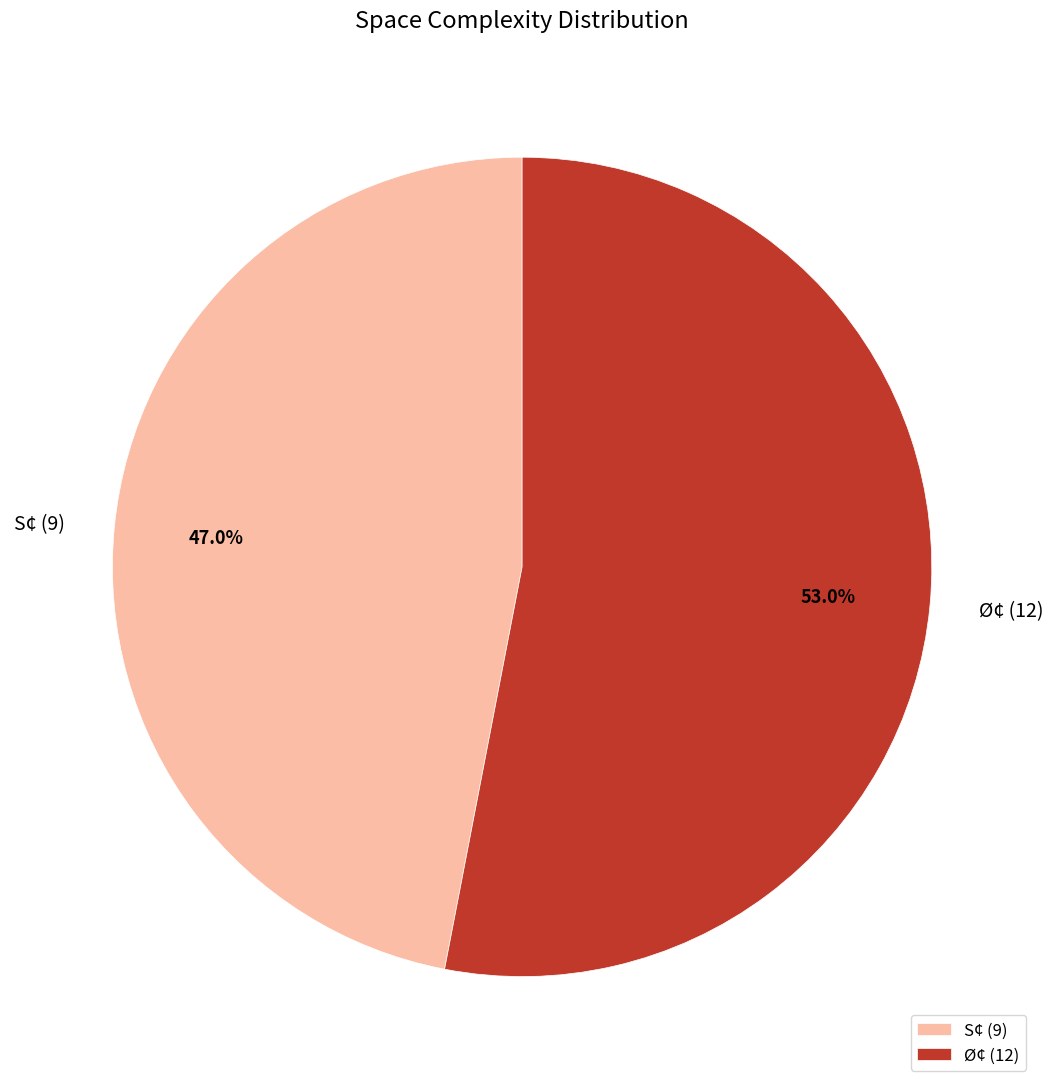

Is there a majority slice in this chart?

Yes